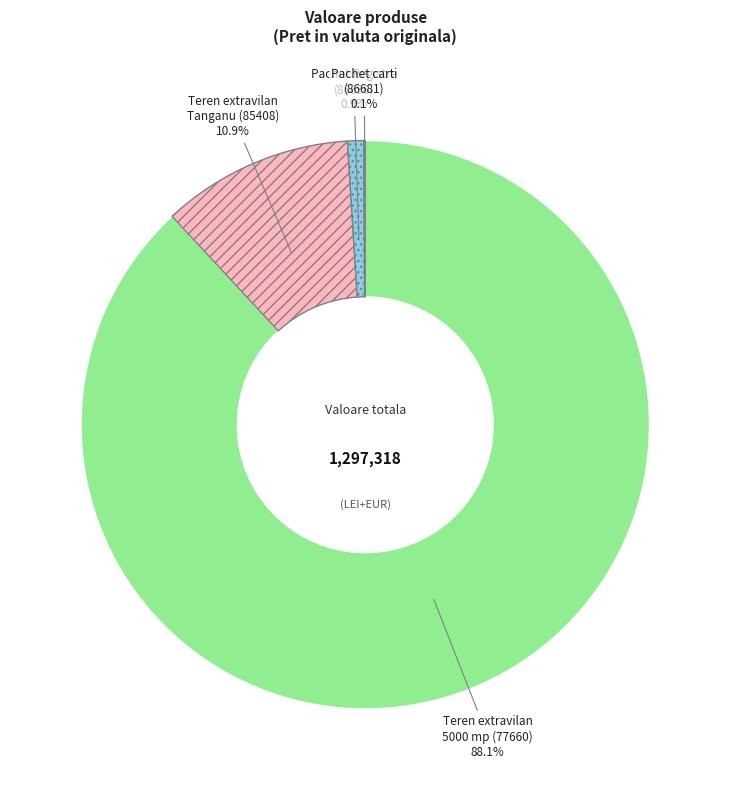

Which has a higher value, Pachet Registre (86696) or Teren extravilan Tanganu (85408)?

Teren extravilan Tanganu (85408)